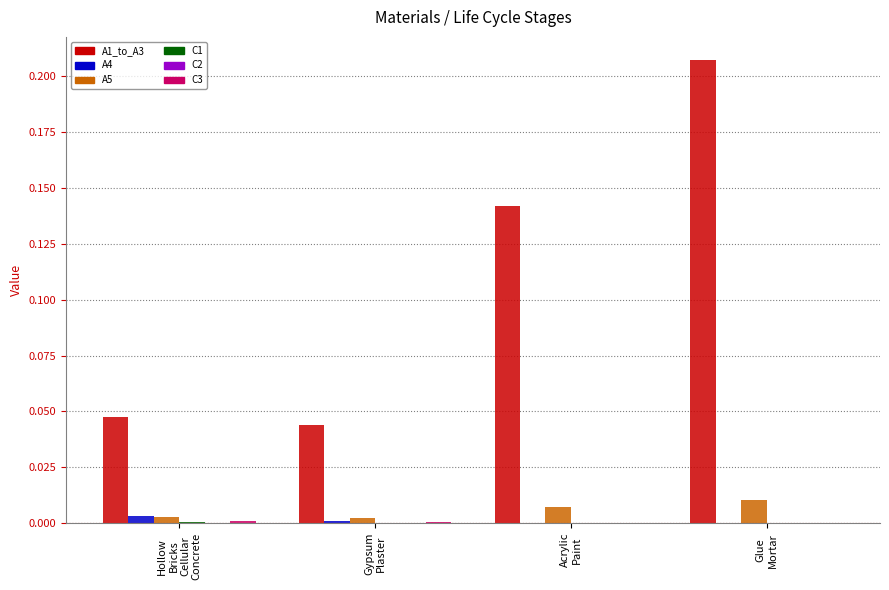

Does the chart contain stacked bars?

No